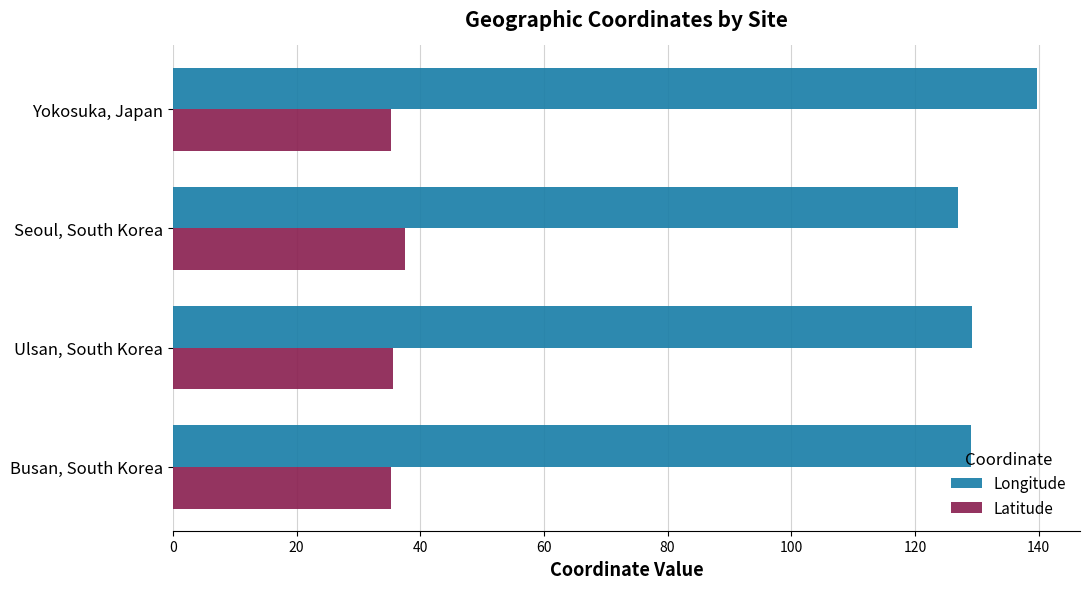

What is the minimum value for Latitude?

35.2